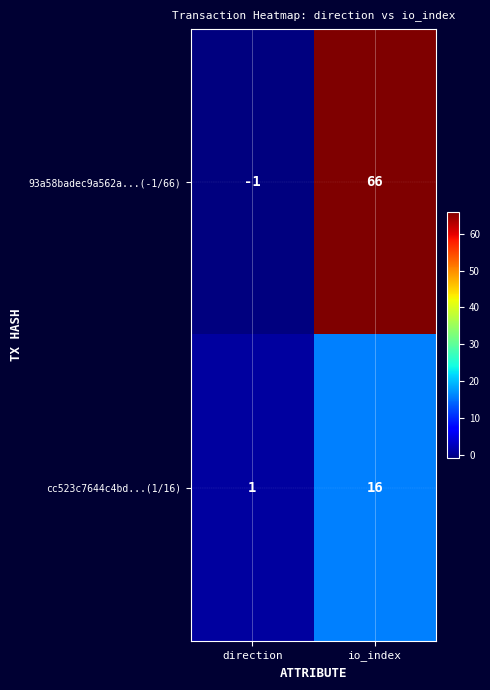

Is it true that cc523c7644c4bd...(1/16) equals 16 at io_index?

True